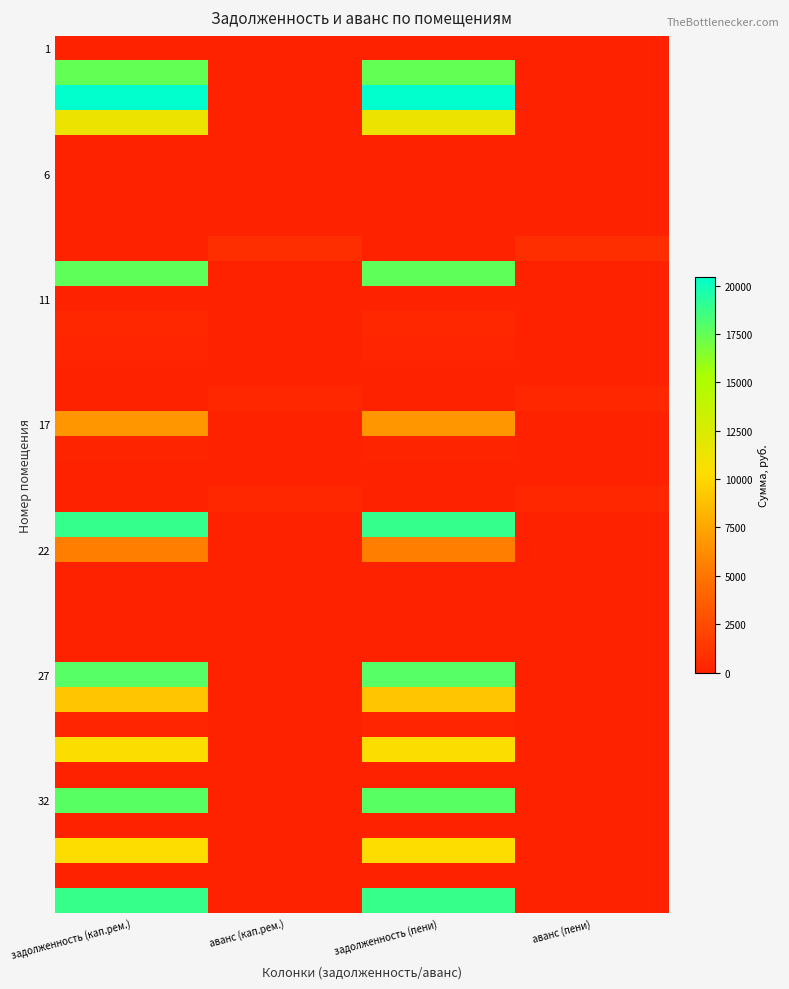

What is the spread (max minus min) of values at задолженность (пени)?

20466.5